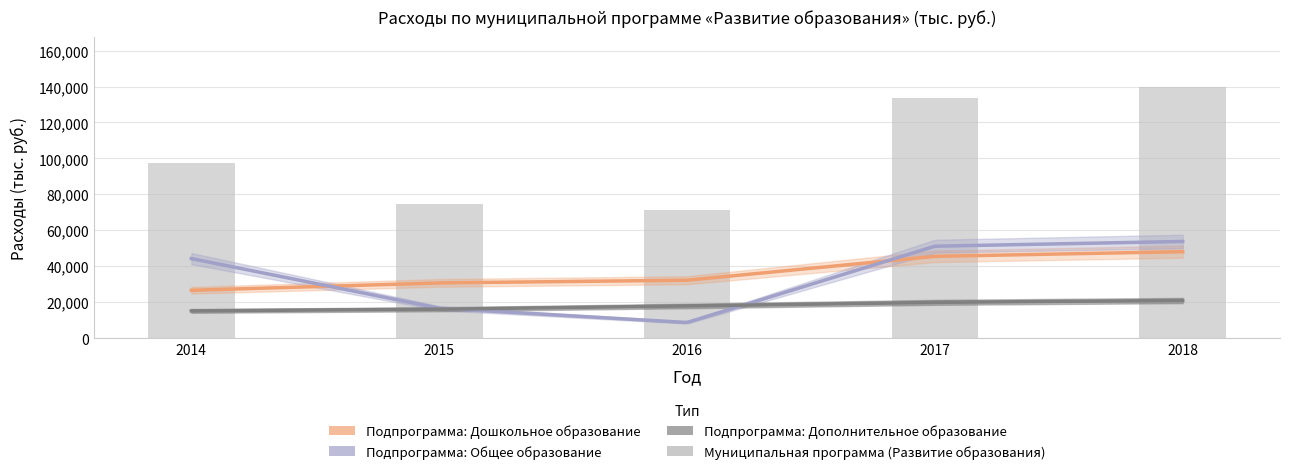

At which category is the sum across all series the highest?

2018